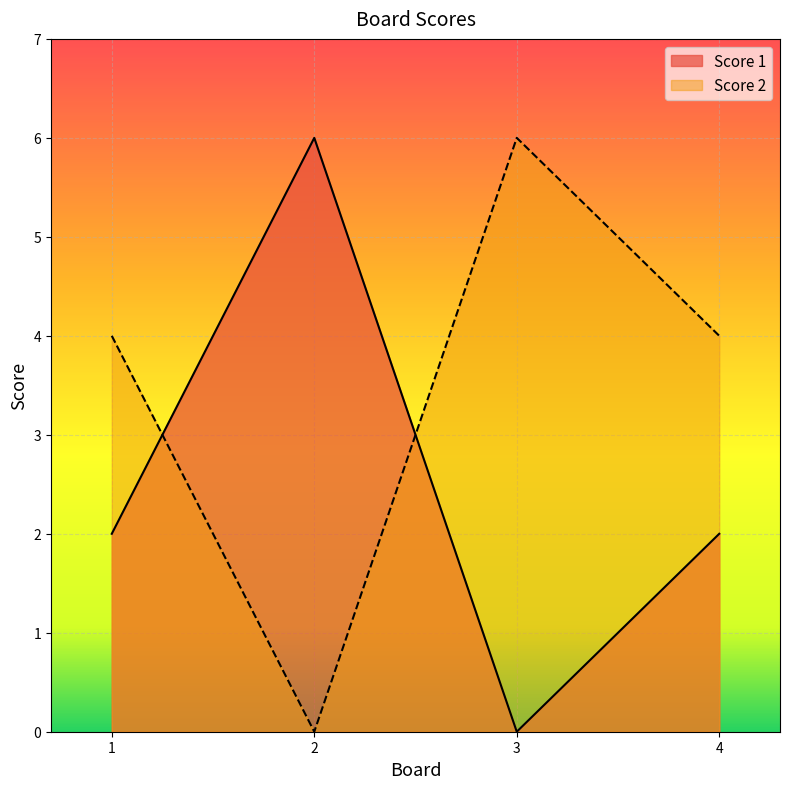

At which category is the sum across all series the highest?

1